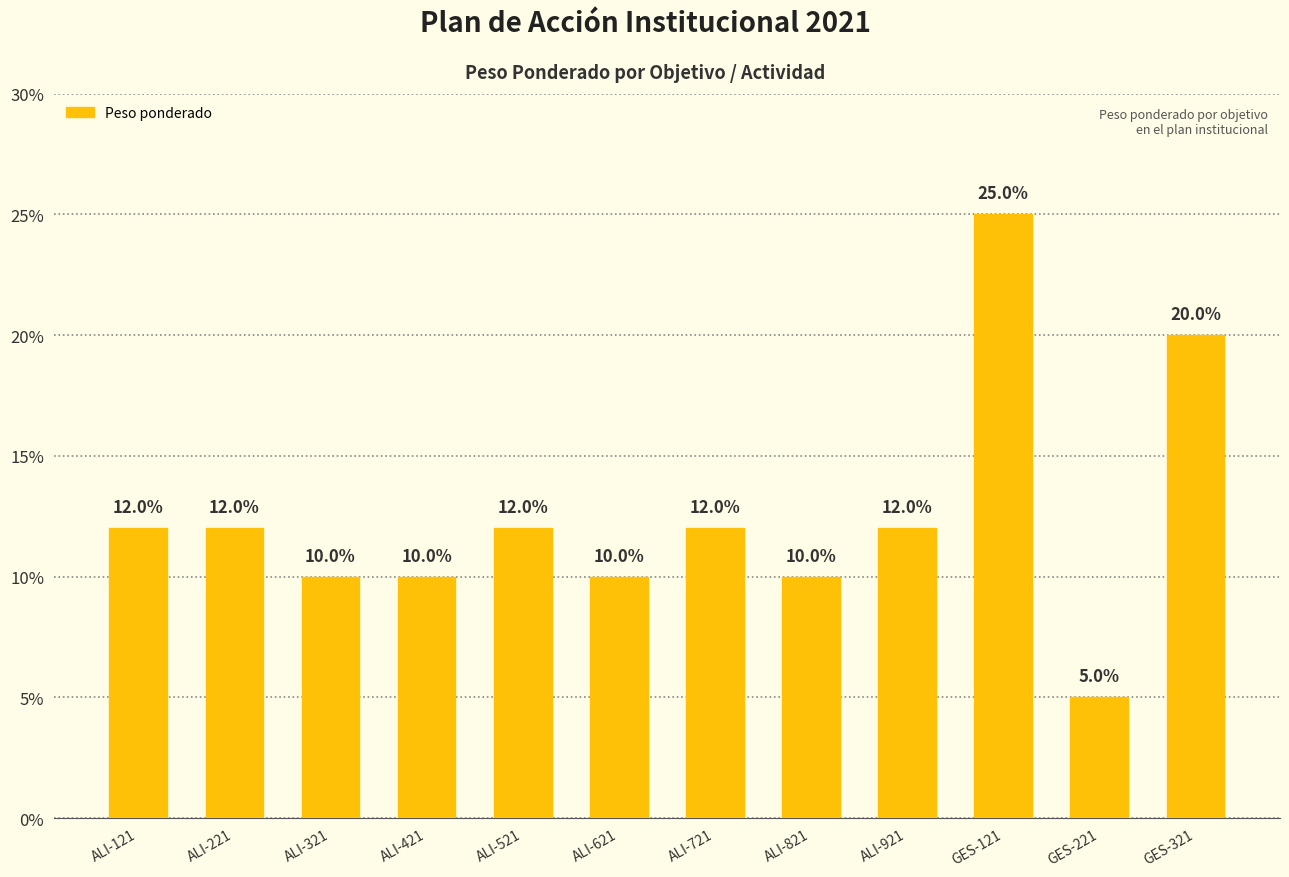

What is the average value?

0.1